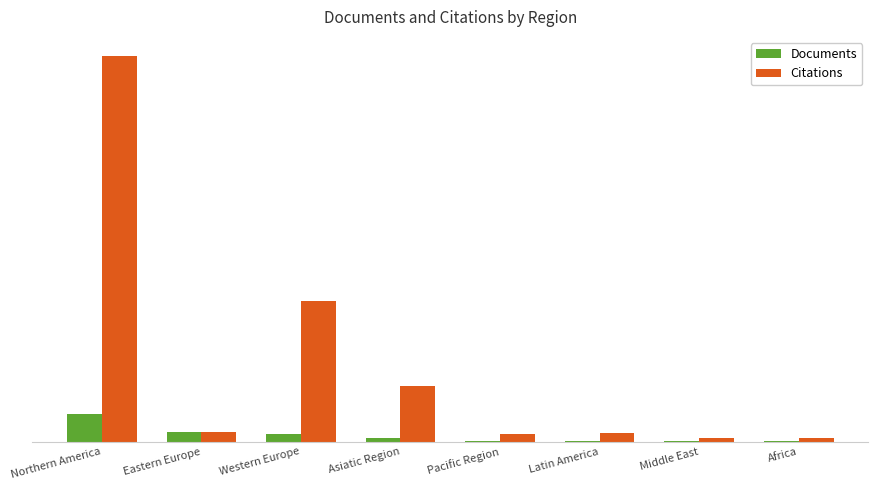

Are the bars grouped side by side (vs. stacked)?

Yes